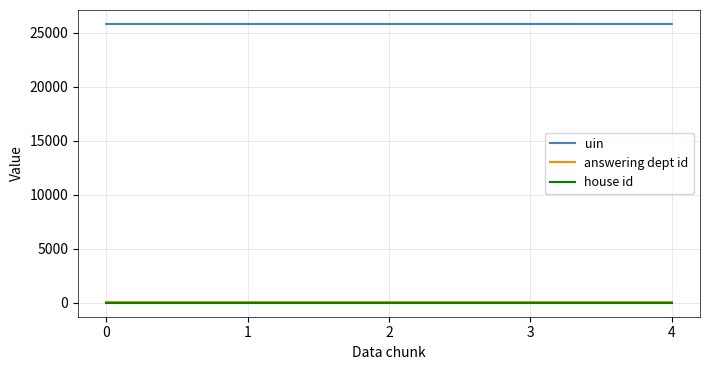

True or false: uin and house id cross at least once.

False